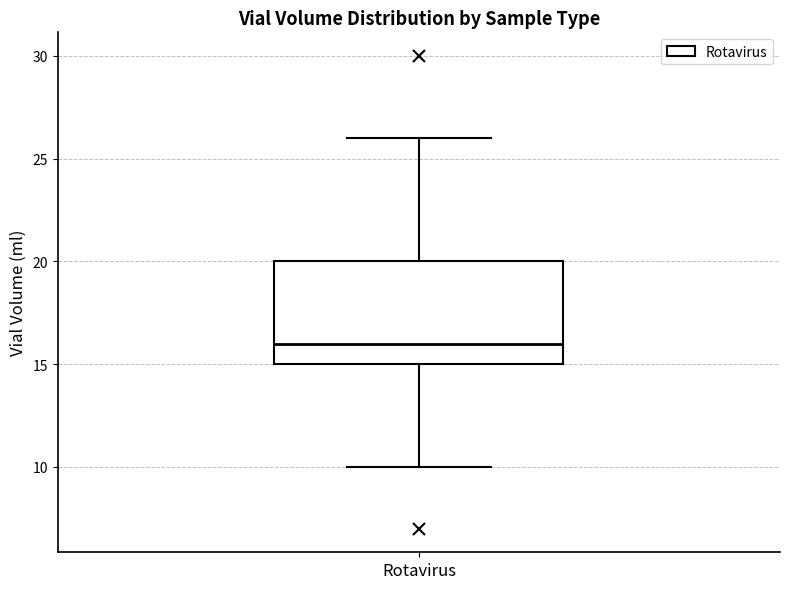

Transcribe this box plot: give where the median line is, the range the box spans, and where the two whiskers end, as read against the y-axis. The values are not printed on the chart, so give them approximately, as read against the axis.

median 16, box 15 to 20, whiskers 10 to 26